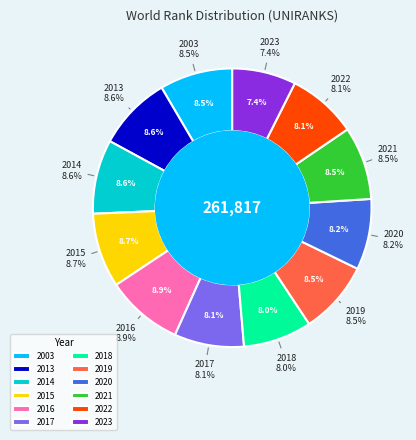

To the nearest percent, what portion does 2014 represent?

9%